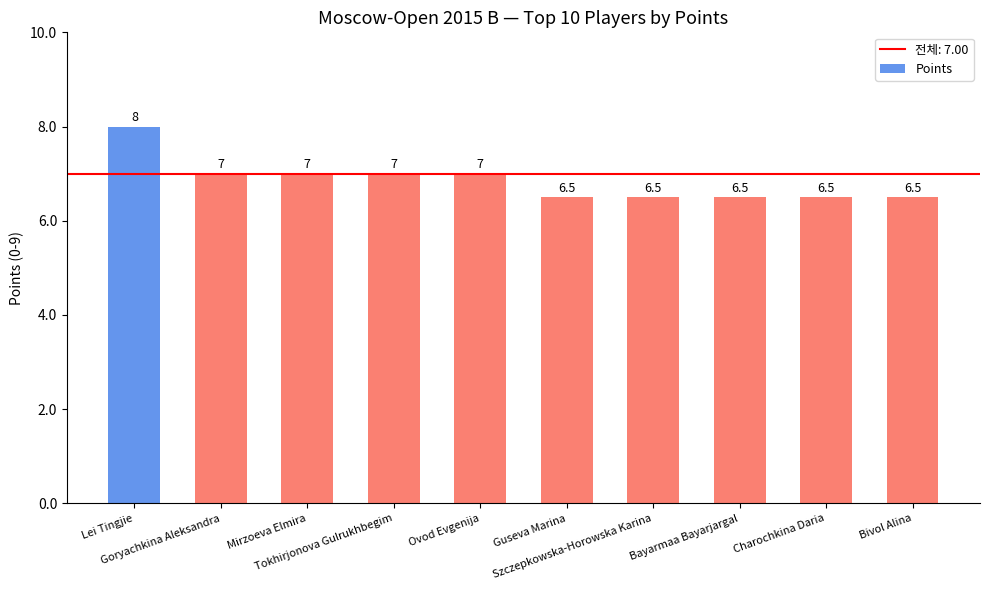

What is the change in value from Lei Tingjie to Guseva Marina?

-1.5